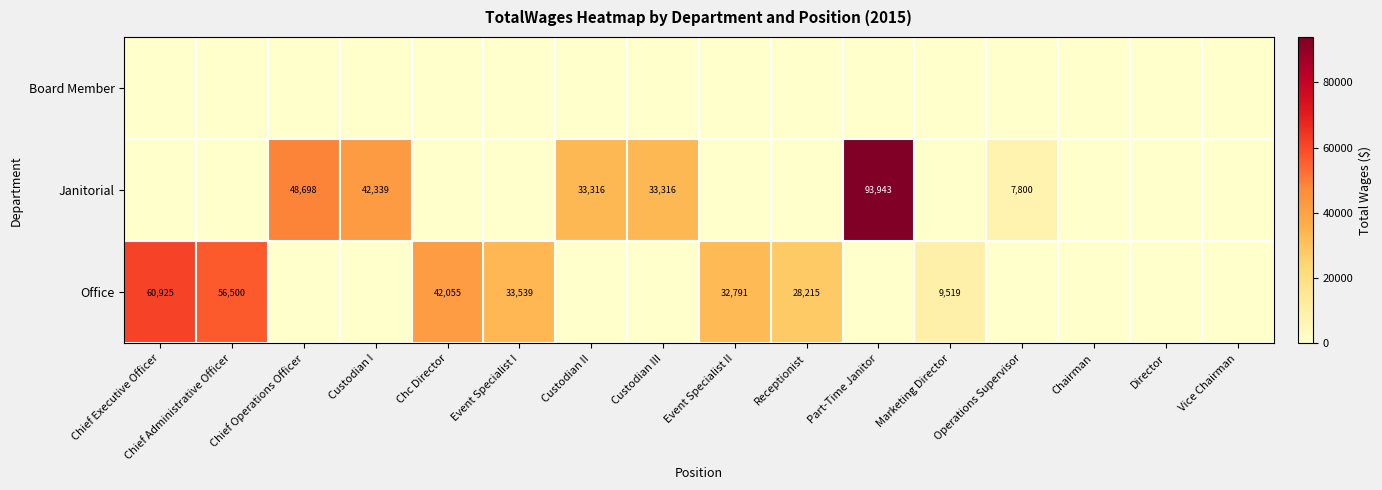

The Janitorial series shows 17897 at Custodian III. True or false?

False